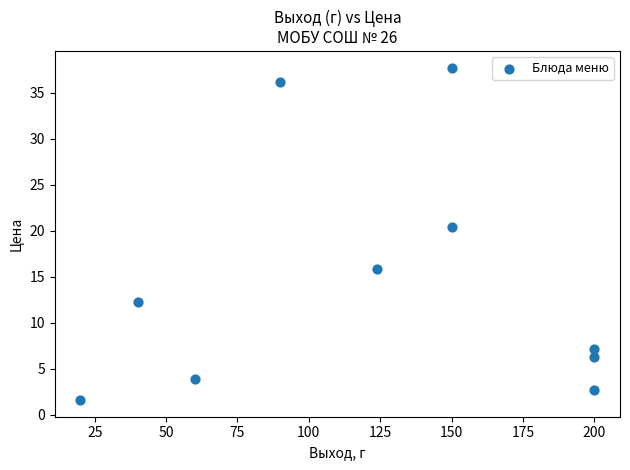

What Y value in the scatter plot is closest to 19?

20.4